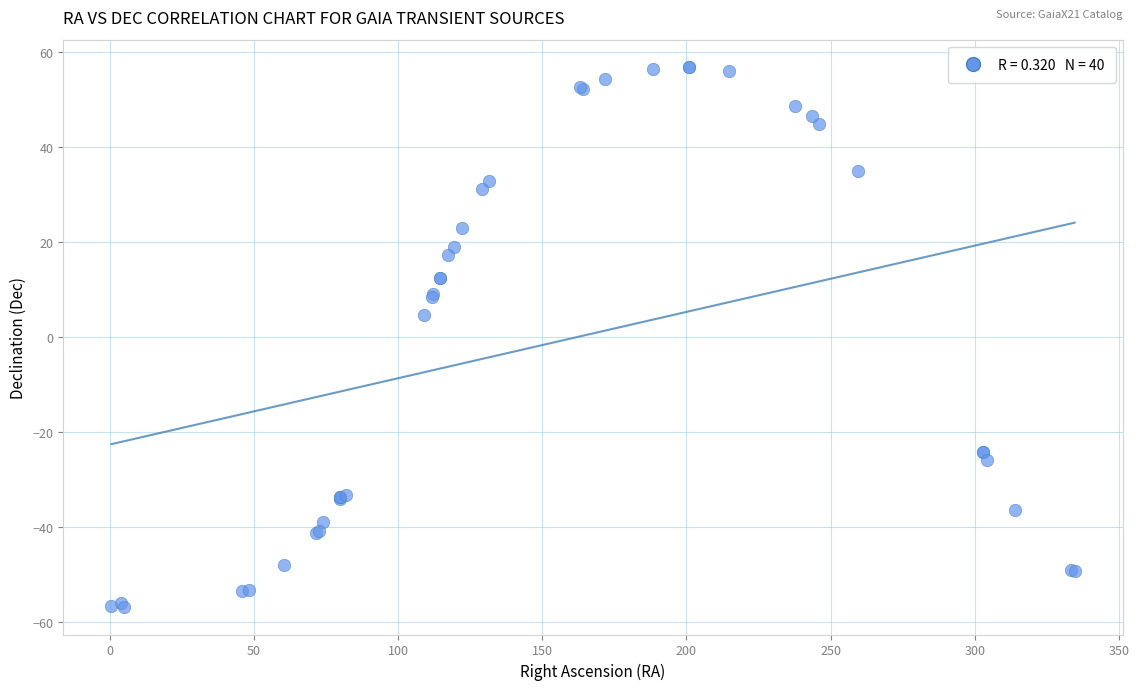

What Y value in the scatter plot is closest to 0?

4.6